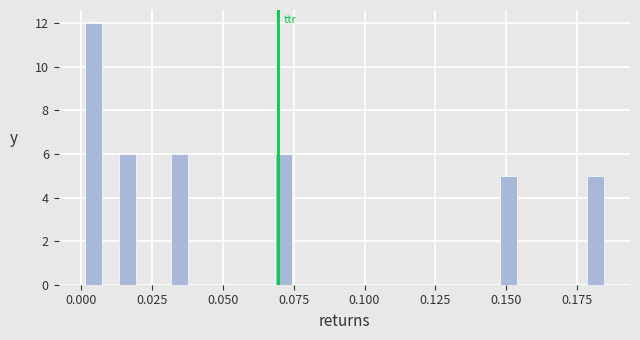

Read against the x-axis, roughly where is the centre of the tallest bar?

0.005